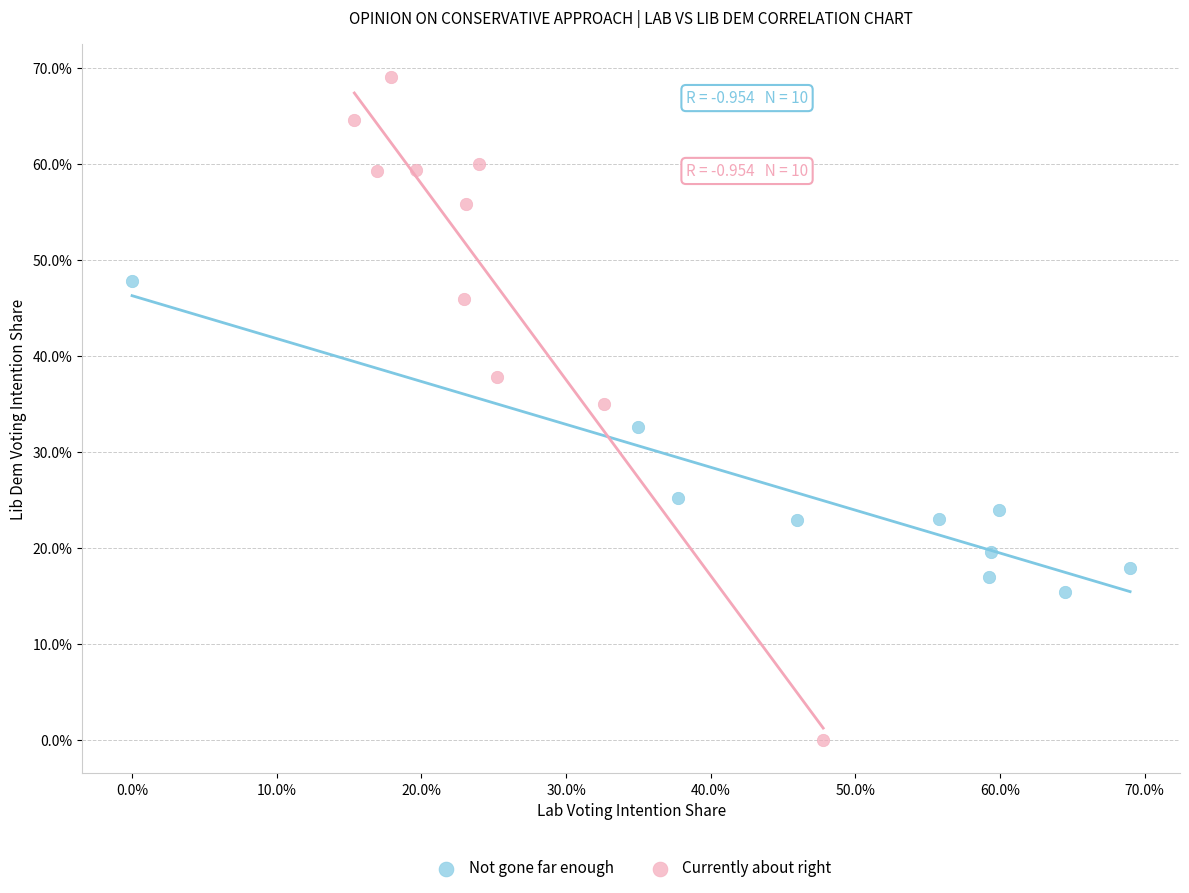

What are all the series names shown in the legend?

Not gone far enough, Currently about right